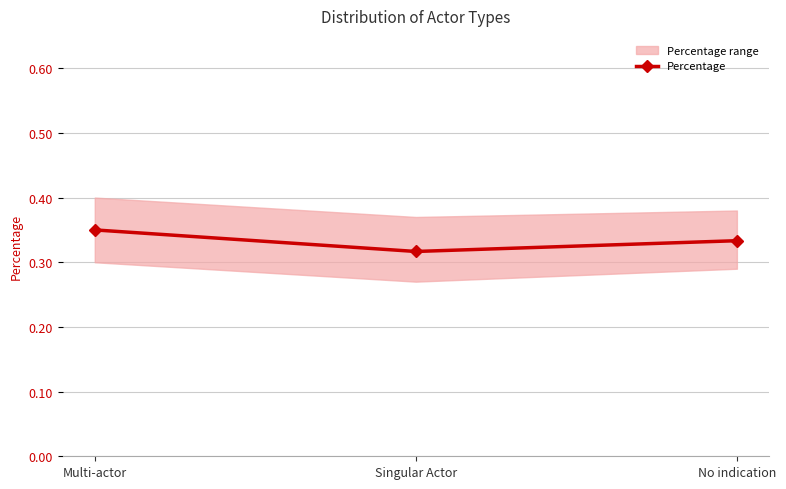

Reading left to right, extract all data points from this chart.

0.3	0.3	0.3